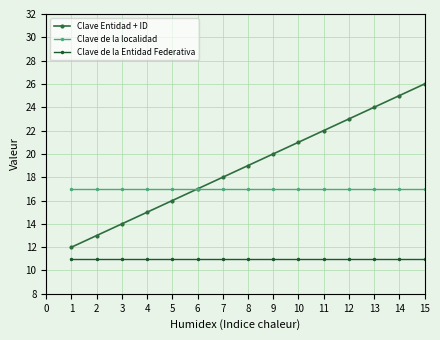

Which series has the largest total across all categories?

Clave Entidad + ID